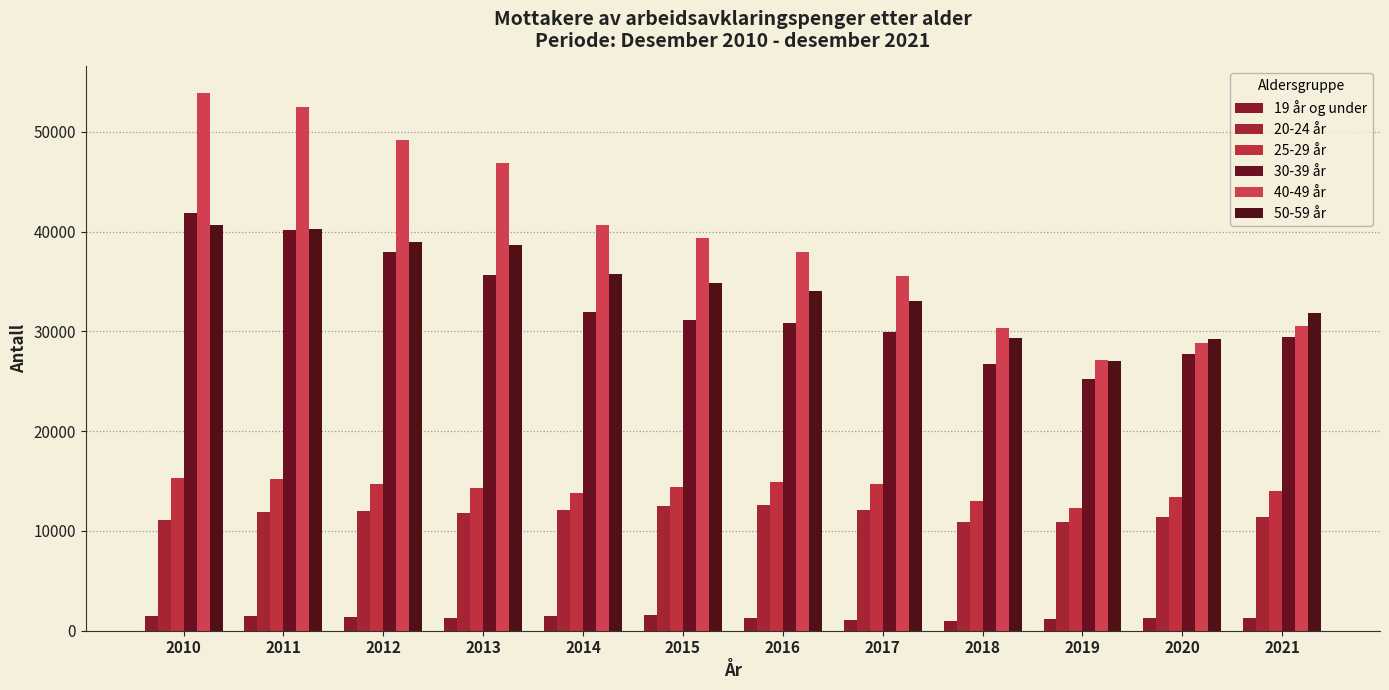

What is the difference between the highest and lowest values at 2016?

36681